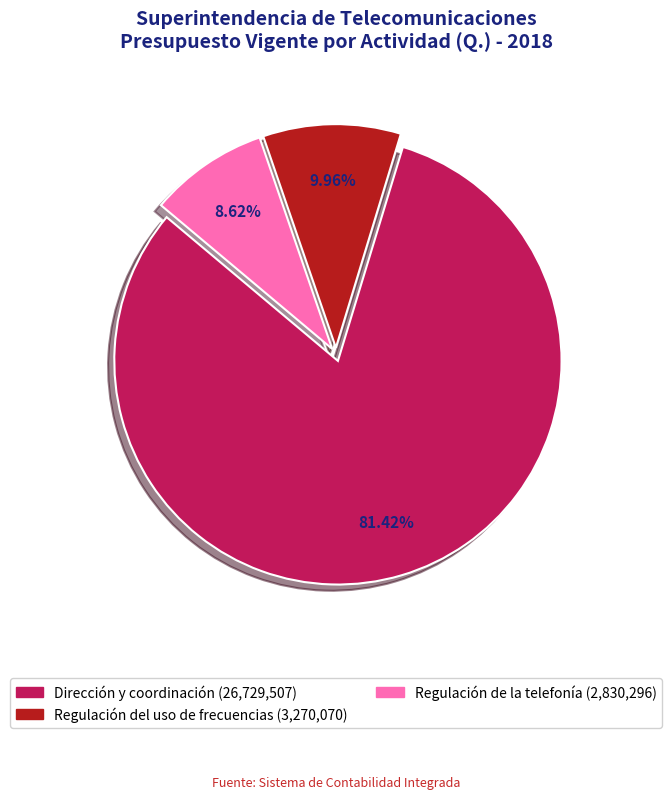

The Regulación de la telefonía slice represents 9% of the pie. True or false?

True